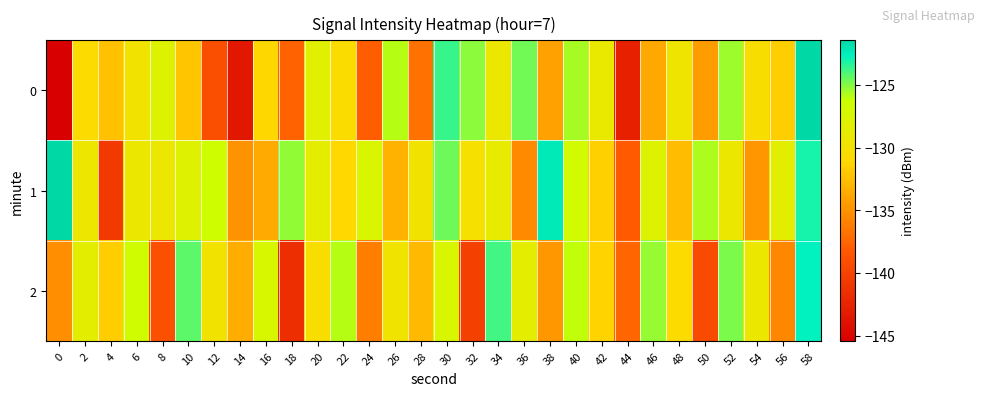

Reading left to right, extract all data points from this chart.

0: 0=-145.4	2=-130.7	4=-132.3	6=-129.8	8=-127.8	10=-132.1	12=-139.1	14=-143.5	16=-131.2	18=-137.7	20=-128.2	22=-130.6	24=-138.0	26=-125.9	28=-136.9	30=-123.7	32=-125.2	34=-129.1	36=-124.7	38=-134.1	40=-125.6	42=-129.0	44=-142.7	46=-133.7	48=-129.6	50=-134.5	52=-125.4	54=-130.4	56=-131.6	58=-121.5
1: 0=-121.4	2=-129.4	4=-140.8	6=-129.2	8=-129.2	10=-128.0	12=-126.4	14=-135.0	16=-133.7	18=-125.2	20=-128.5	22=-131.0	24=-127.5	26=-133.2	28=-129.8	30=-124.6	32=-130.1	34=-128.7	36=-135.4	38=-122.3	40=-126.8	42=-131.5	44=-138.2	46=-127.9	48=-132.6	50=-125.7	52=-129.3	54=-134.8	56=-128.4	58=-123.1
2: 0=-135.2	2=-128.4	4=-131.7	6=-126.5	8=-138.9	10=-124.3	12=-129.8	14=-133.5	16=-127.2	18=-141.6	20=-130.4	22=-125.9	24=-136.1	26=-129.6	28=-132.8	30=-127.4	32=-140.2	34=-123.8	36=-128.5	38=-134.7	40=-126.1	42=-131.3	44=-137.5	46=-125.3	48=-130.7	50=-139.4	52=-124.9	54=-129.2	56=-135.6	58=-122.7